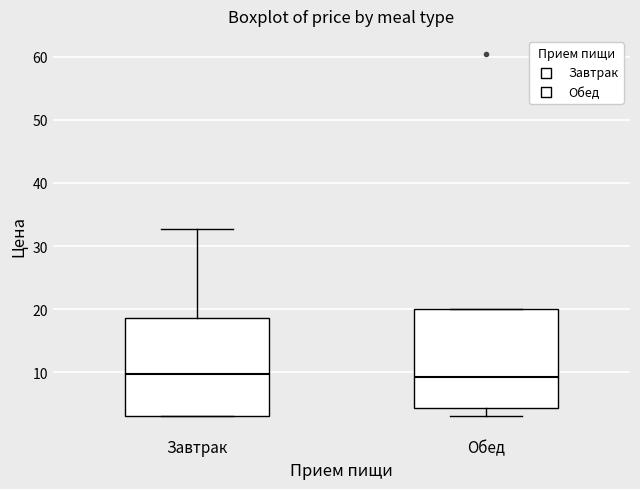

Where does the median line of the box for Завтрак sit on the y-axis? The values are not printed on the chart, so give them approximately, as read against the axis.

10